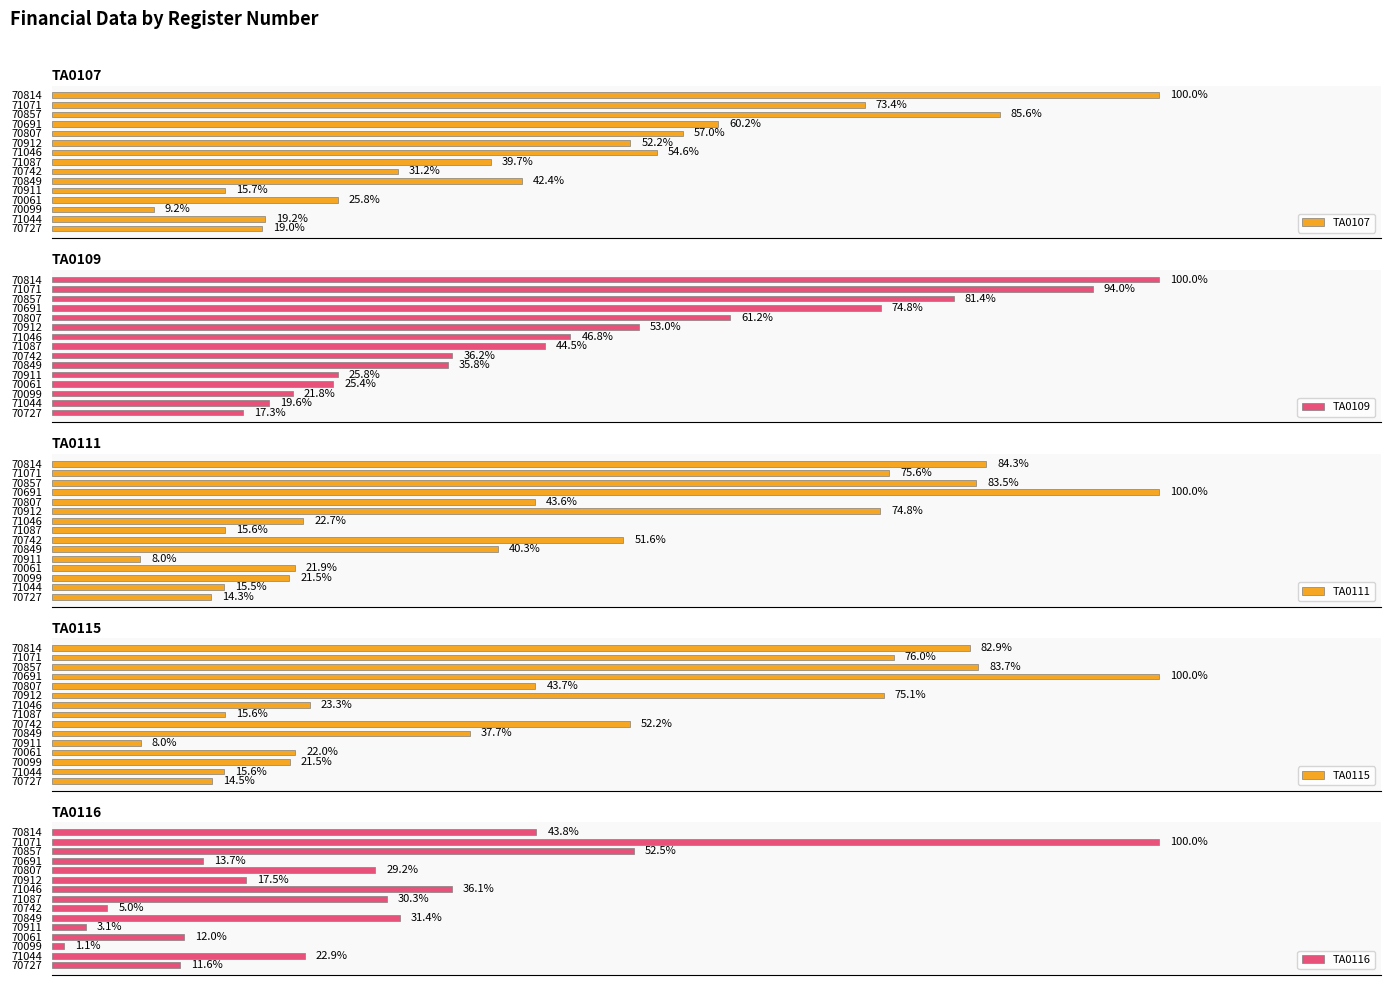

List the series in order of their peak value, lowest first.

TA0107, TA0109, TA0111, TA0115, TA0116